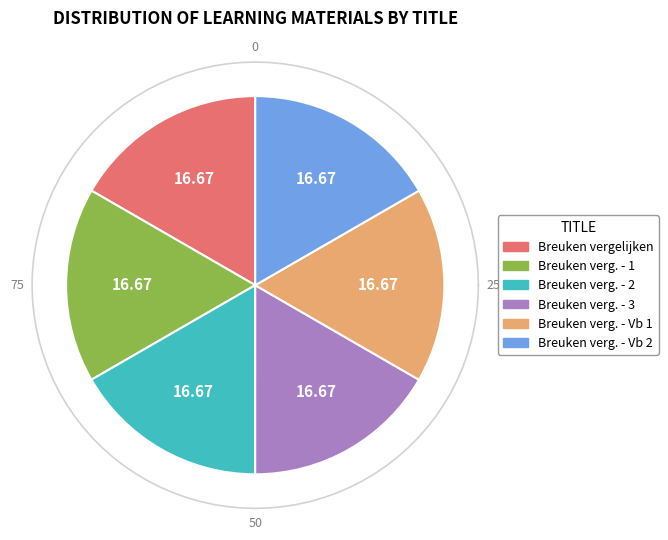

What percentage do Breuken vergelijken - Voorbeeld 1 and Breuken vergelijken - 1 together represent?

33.3%